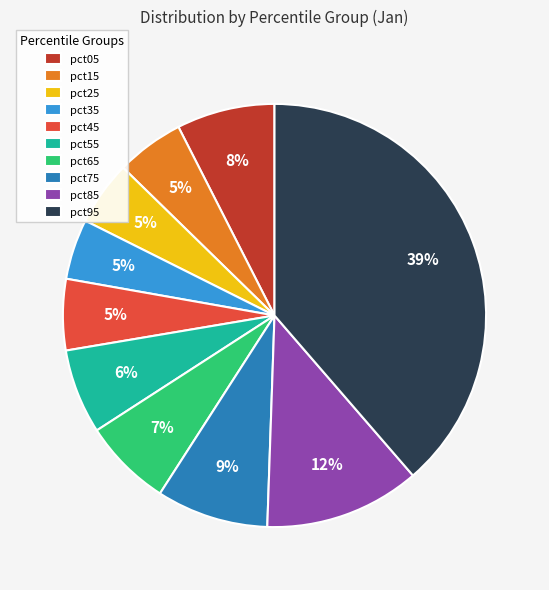

What percentage is the pct45 slice, to the nearest percent?

5%